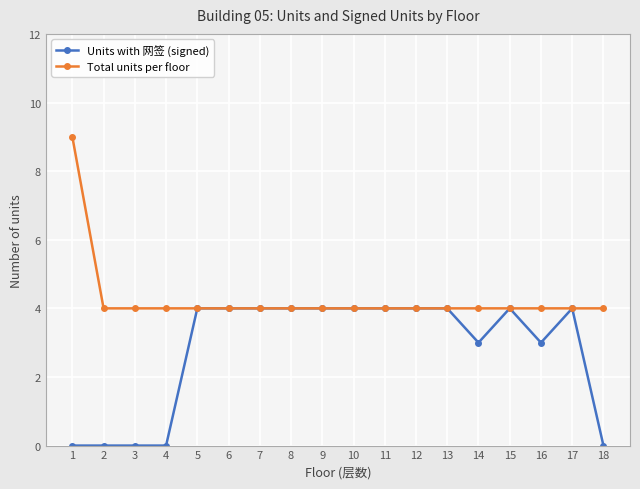

What is the lowest value of the Total units per floor series?

4